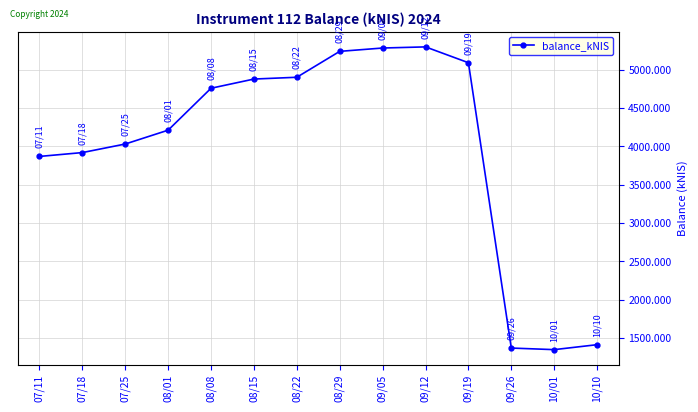

What is the sum of all values?

55579.9